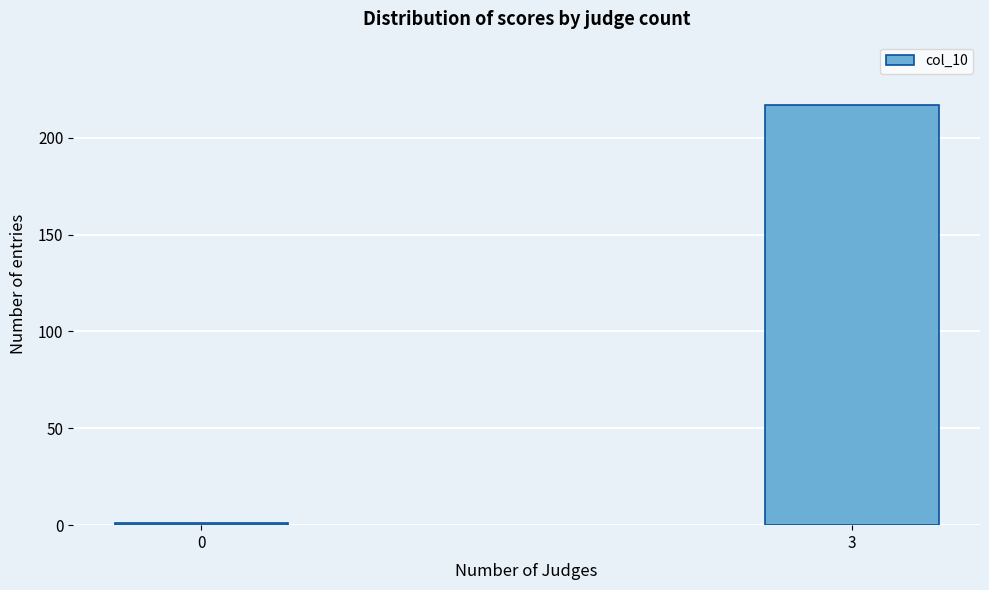

Reading right to left, transcribe all the data shown in this chart.

3=217	0=1